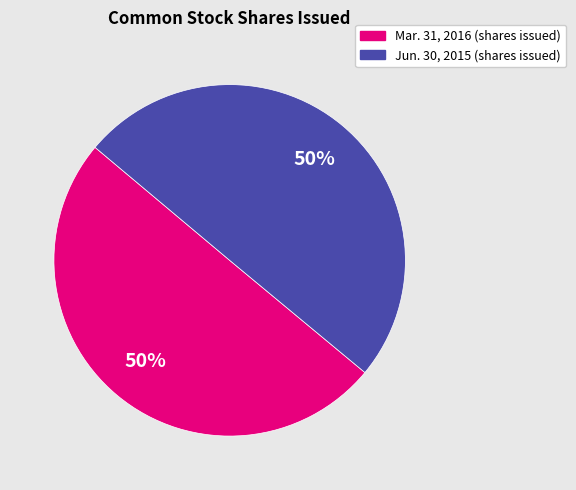

True or false: Jun. 30, 2015 (shares issued) accounts for 50% of the total.

True